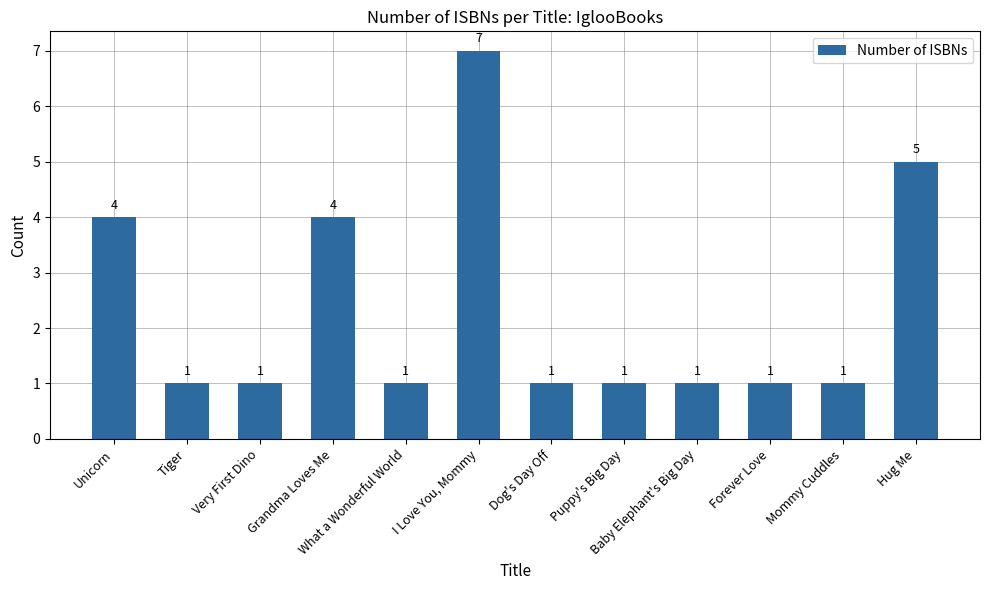

Does the chart contain stacked bars?

No